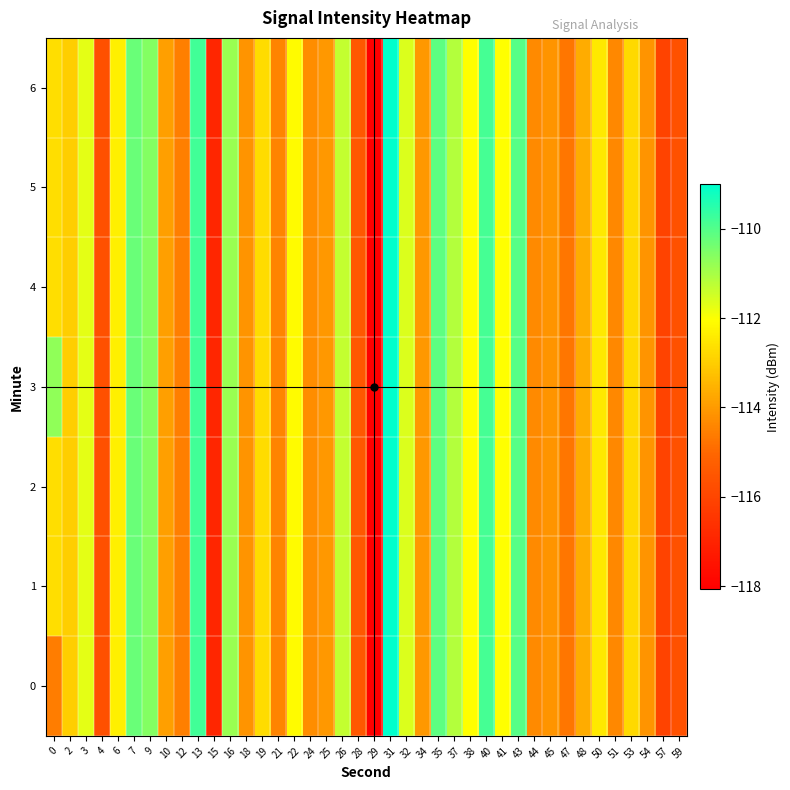

Reading right to left, extract all data points from this chart.

0: 59=-115.7	57=-116.1	54=-114.1	53=-112.8	51=-114.4	50=-112.5	48=-113.7	47=-114.7	45=-114.1	44=-114.3	43=-110.0	41=-112.0	40=-109.8	38=-112.0	37=-111.1	35=-110.1	34=-114.1	32=-111.6	31=-109.0	29=-118.1	28=-115.4	26=-111.3	25=-114.1	24=-114.3	22=-112.1	21=-114.5	19=-112.7	18=-114.1	16=-110.8	15=-116.9	13=-109.8	12=-114.6	10=-113.9	9=-110.6	7=-110.3	6=-112.3	4=-115.7	3=-111.7	2=-113.0	0=-114.6
1: 59=-115.7	57=-116.1	54=-114.1	53=-112.8	51=-114.4	50=-112.5	48=-113.7	47=-114.7	45=-114.1	44=-114.3	43=-110.0	41=-112.0	40=-109.8	38=-112.0	37=-111.1	35=-110.1	34=-114.1	32=-111.6	31=-109.0	29=-118.1	28=-115.4	26=-111.3	25=-114.1	24=-114.3	22=-112.1	21=-114.5	19=-112.7	18=-114.1	16=-110.8	15=-116.9	13=-109.8	12=-114.6	10=-113.9	9=-110.6	7=-110.3	6=-112.3	4=-115.7	3=-111.7	2=-113.0	0=-112.7
2: 59=-115.7	57=-116.1	54=-114.1	53=-112.8	51=-114.4	50=-112.5	48=-113.7	47=-114.7	45=-114.1	44=-114.3	43=-110.0	41=-112.0	40=-109.8	38=-112.0	37=-111.1	35=-110.1	34=-114.1	32=-111.6	31=-109.0	29=-118.1	28=-115.4	26=-111.3	25=-114.1	24=-114.3	22=-112.1	21=-114.5	19=-112.7	18=-114.1	16=-110.8	15=-116.9	13=-109.8	12=-114.6	10=-113.9	9=-110.6	7=-110.3	6=-112.3	4=-115.7	3=-111.7	2=-113.0	0=-112.7
3: 59=-115.7	57=-116.1	54=-114.1	53=-112.8	51=-114.4	50=-112.5	48=-113.7	47=-114.7	45=-114.1	44=-114.3	43=-110.0	41=-112.0	40=-109.8	38=-112.0	37=-111.1	35=-110.1	34=-114.1	32=-111.6	31=-109.0	29=-118.1	28=-115.4	26=-111.3	25=-114.1	24=-114.3	22=-112.1	21=-114.5	19=-112.7	18=-114.1	16=-110.8	15=-116.9	13=-109.8	12=-114.6	10=-113.9	9=-110.6	7=-110.3	6=-112.3	4=-115.7	3=-111.7	2=-113.0	0=-110.7
4: 59=-115.7	57=-116.1	54=-114.1	53=-112.8	51=-114.4	50=-112.5	48=-113.7	47=-114.7	45=-114.1	44=-114.3	43=-110.0	41=-112.0	40=-109.8	38=-112.0	37=-111.1	35=-110.1	34=-114.1	32=-111.6	31=-109.0	29=-118.1	28=-115.4	26=-111.3	25=-114.1	24=-114.3	22=-112.1	21=-114.5	19=-112.7	18=-114.1	16=-110.8	15=-116.9	13=-109.8	12=-114.6	10=-113.9	9=-110.6	7=-110.3	6=-112.3	4=-115.7	3=-111.7	2=-113.0	0=-112.7
5: 59=-115.7	57=-116.1	54=-114.1	53=-112.8	51=-114.4	50=-112.5	48=-113.7	47=-114.7	45=-114.1	44=-114.3	43=-110.0	41=-112.0	40=-109.8	38=-112.0	37=-111.1	35=-110.1	34=-114.1	32=-111.6	31=-109.0	29=-118.1	28=-115.4	26=-111.3	25=-114.1	24=-114.3	22=-112.1	21=-114.5	19=-112.7	18=-114.1	16=-110.8	15=-116.9	13=-109.8	12=-114.6	10=-113.9	9=-110.6	7=-110.3	6=-112.3	4=-115.7	3=-111.7	2=-113.0	0=-112.7
6: 59=-115.7	57=-116.1	54=-114.1	53=-112.8	51=-114.4	50=-112.5	48=-113.7	47=-114.7	45=-114.1	44=-114.3	43=-110.0	41=-112.0	40=-109.8	38=-112.0	37=-111.1	35=-110.1	34=-114.1	32=-111.6	31=-109.0	29=-118.1	28=-115.4	26=-111.3	25=-114.1	24=-114.3	22=-112.1	21=-114.5	19=-112.7	18=-114.1	16=-110.8	15=-116.9	13=-109.8	12=-114.6	10=-113.9	9=-110.6	7=-110.3	6=-112.3	4=-115.7	3=-111.7	2=-113.0	0=-112.7